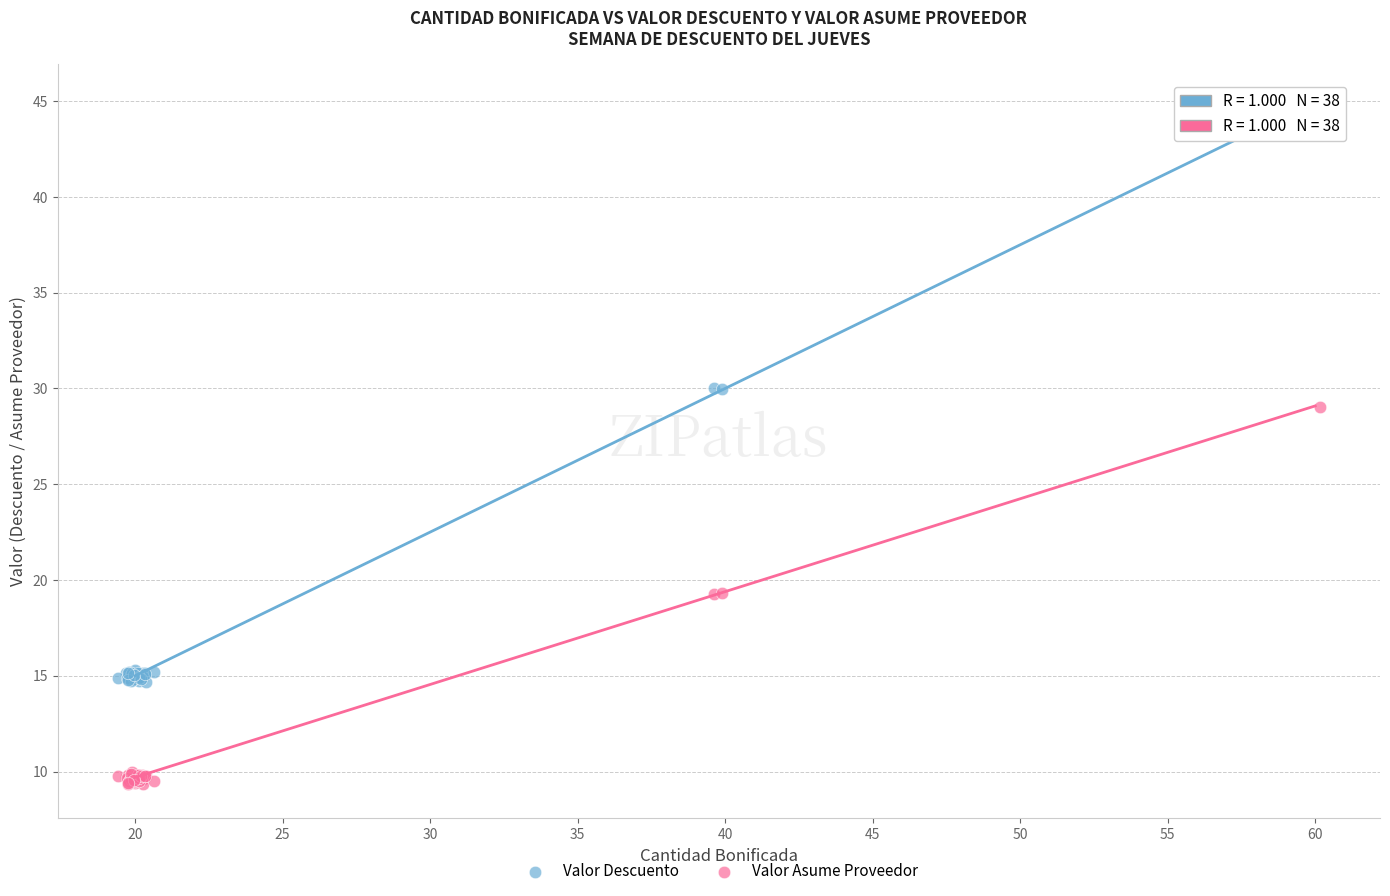

Which series reaches the minimum Y coordinate?

Valor Asume Proveedor